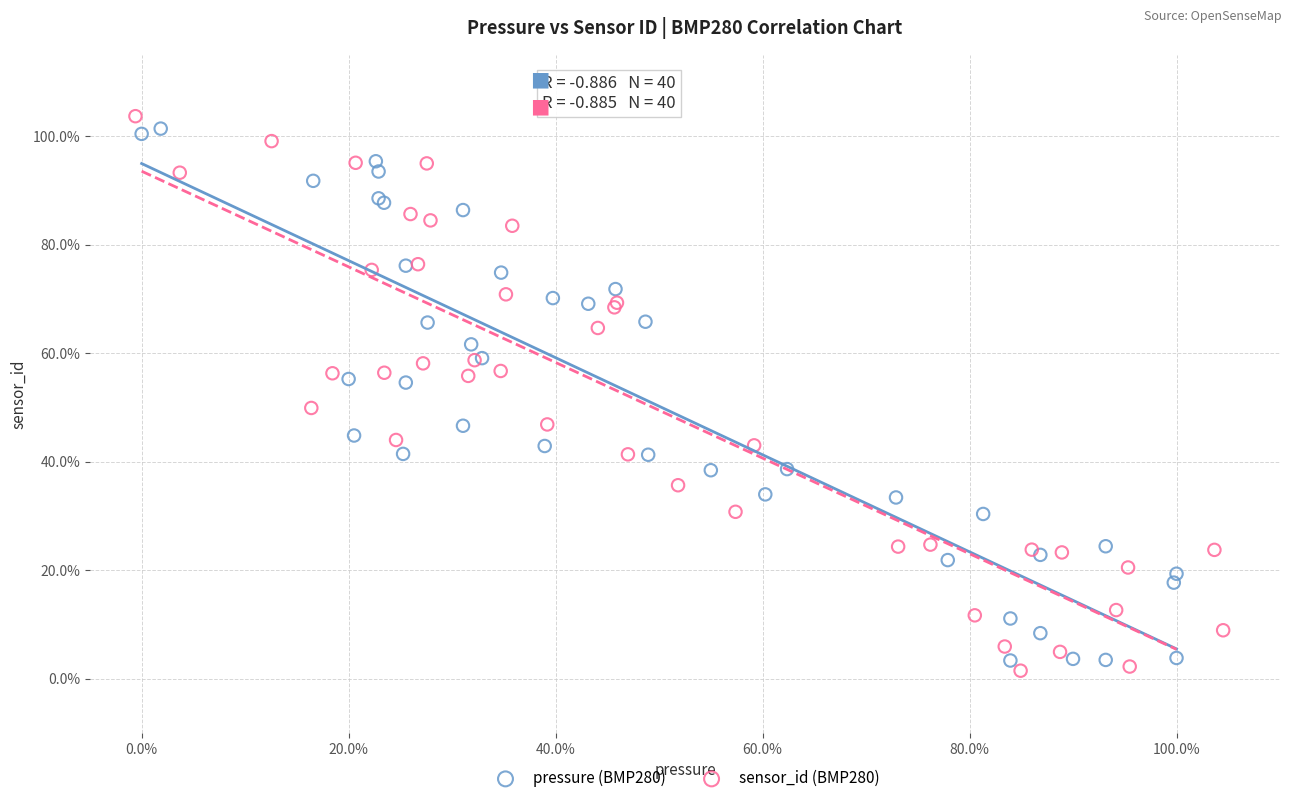

Which series has the widest spread of Y values?

sensor_id (BMP280)